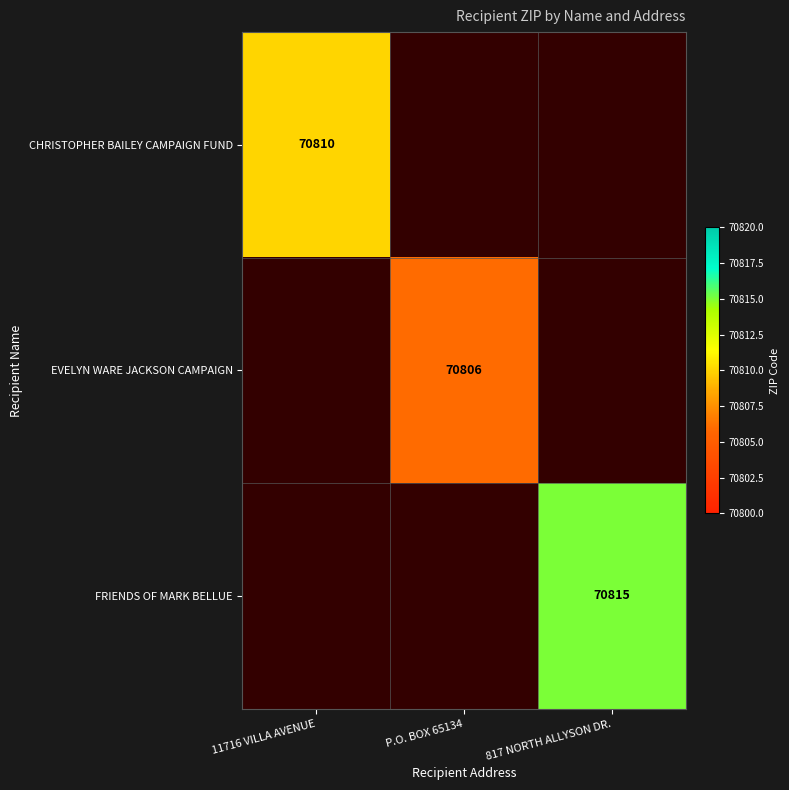

The value of EVELYN WARE JACKSON CAMPAIGN at P.O. BOX 65134 is 70806. True or false?

True